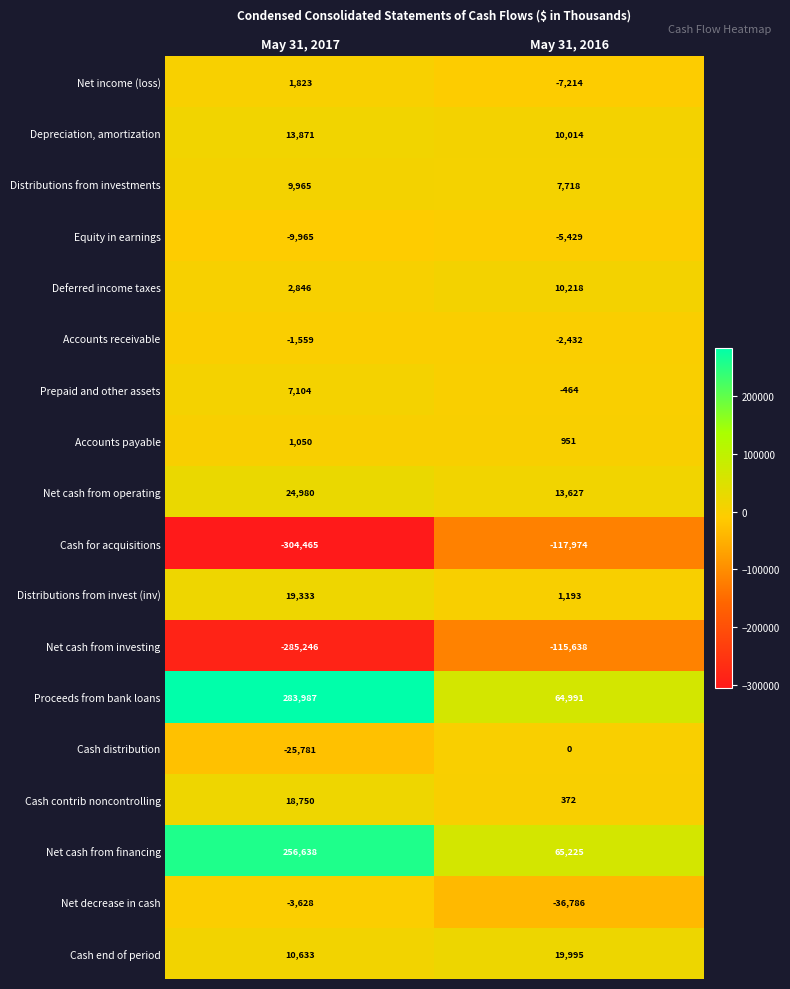

At which category is the sum across all series the highest?

May 31, 2017